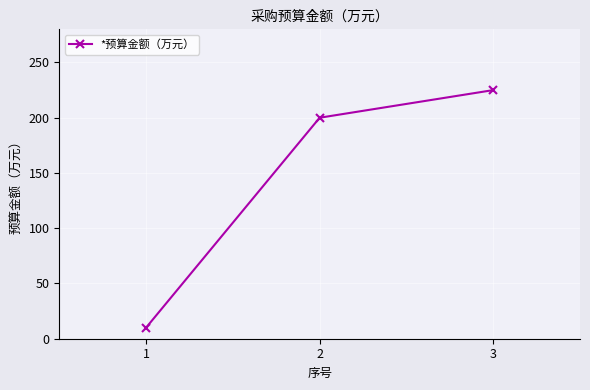

List the labels in order of value, smallest first.

1, 2, 3